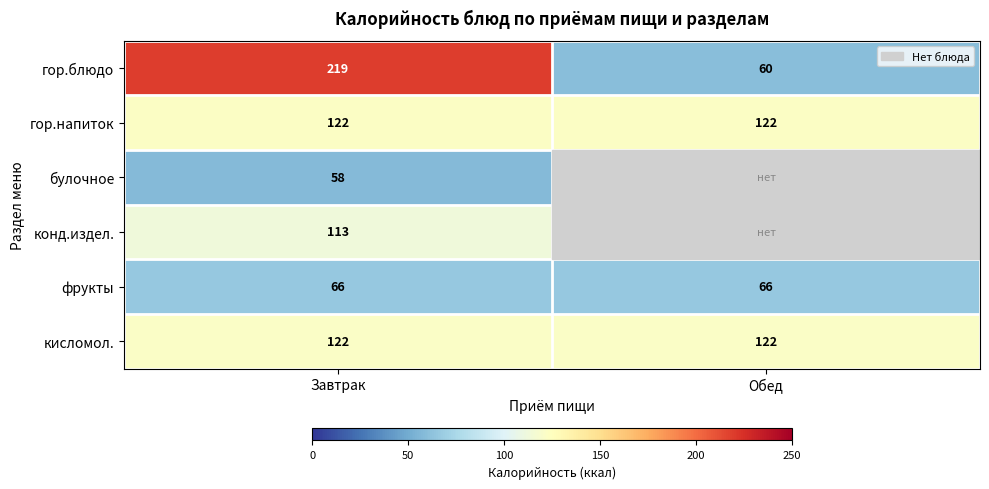

How many data points in гор.блюдо are less than 219?

1